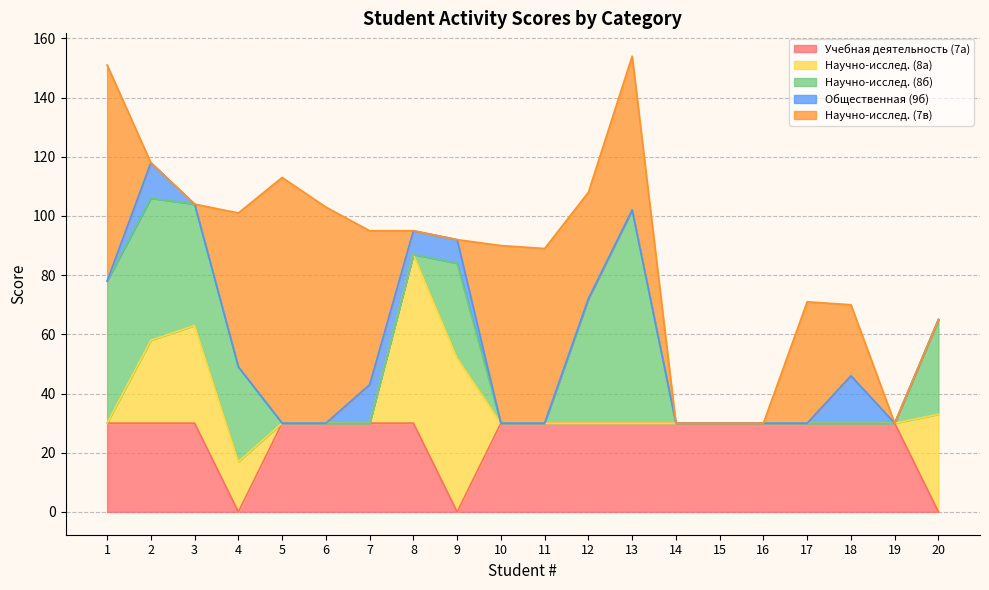

True or false: Научно-исслед. (8а) and Научно-исслед. (7в) cross at least once.

True